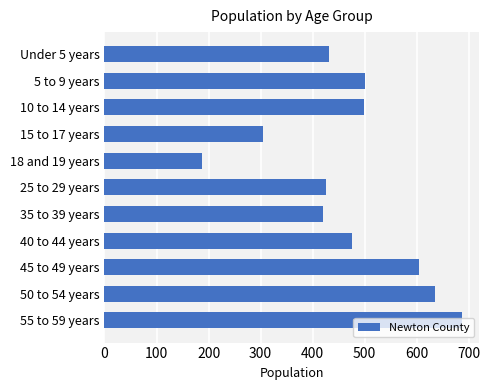

Which label corresponds to the smallest value in the chart?

18 and 19 years